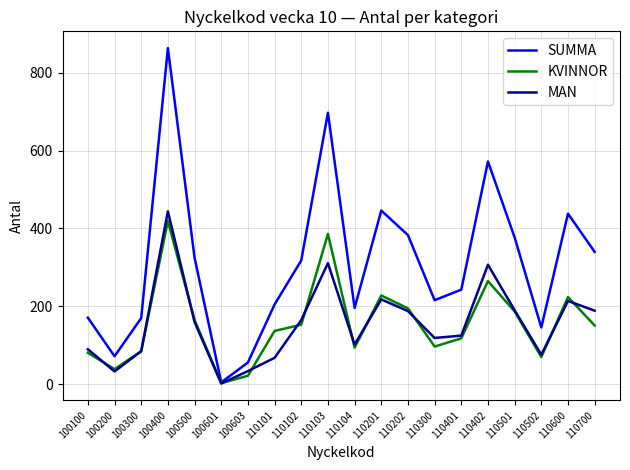

Is the value of KVINNOR at 100601 greater than the value of MAN at 110401?

No